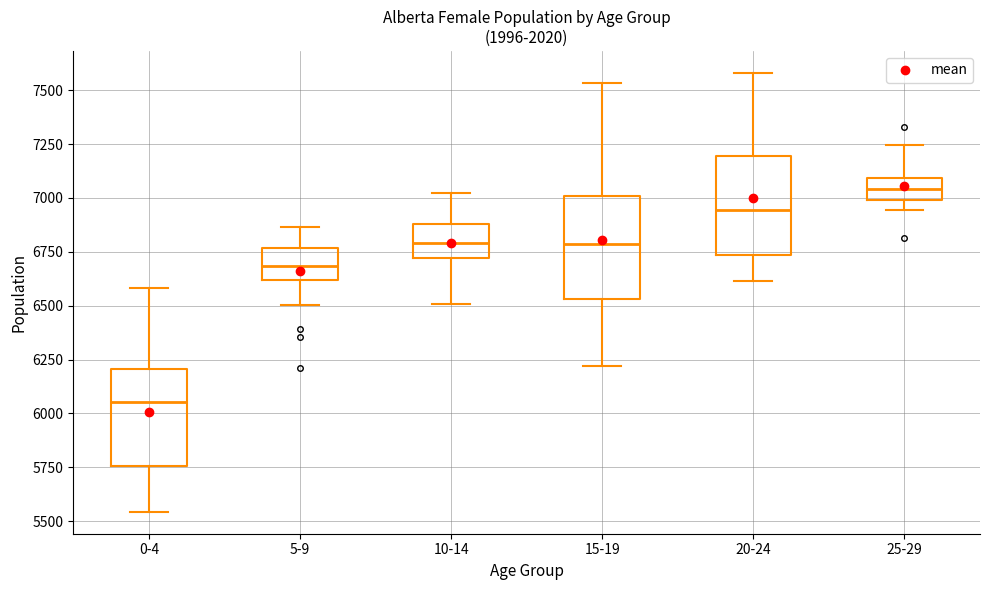

Where does the upper whisker of the box for 10-14 end on the y-axis? The values are not printed on the chart, so give them approximately, as read against the axis.

7000